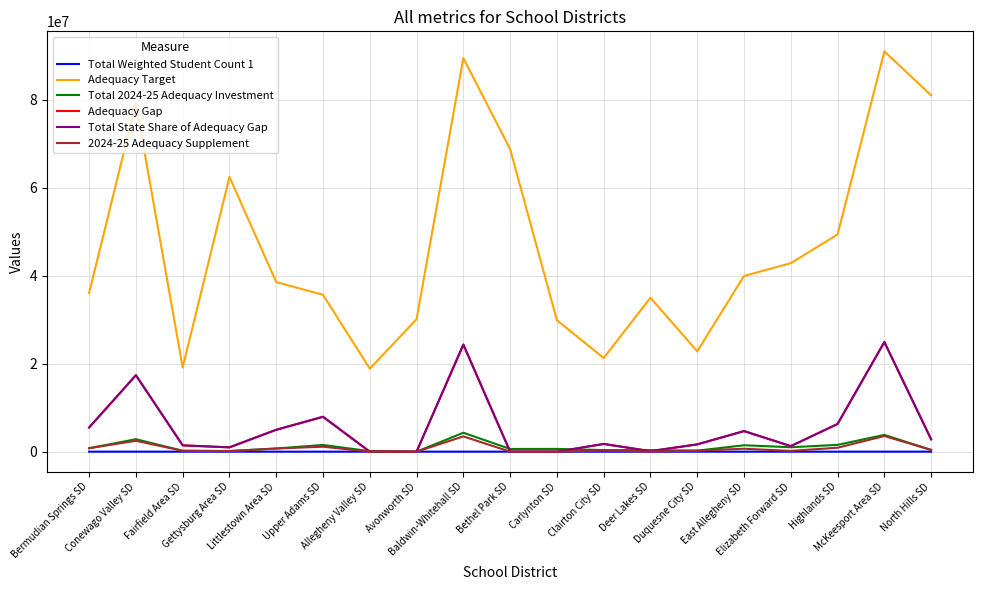

Which has a higher value, North Hills SD or Deer Lakes SD?

North Hills SD